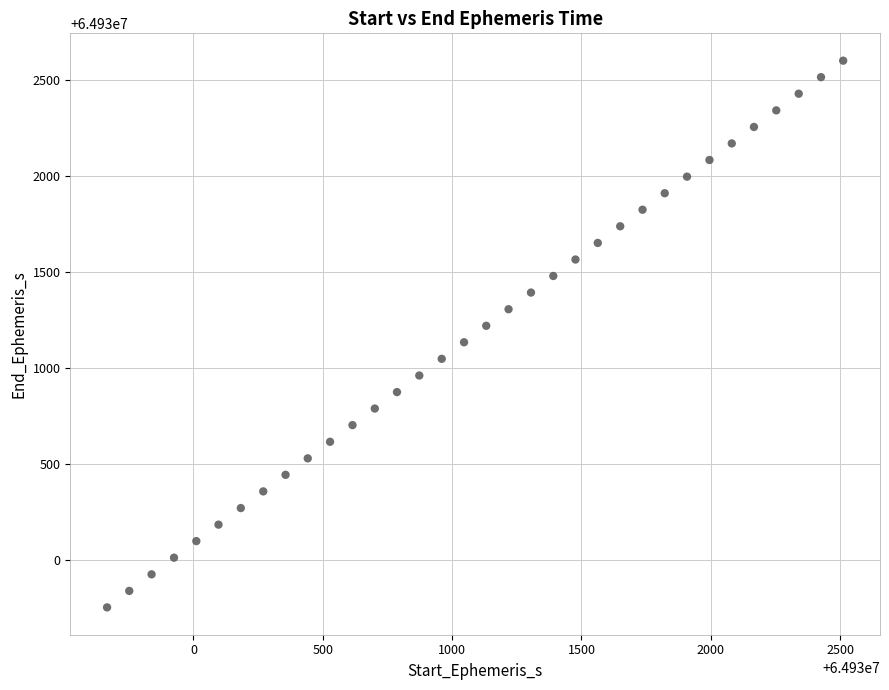

What is the range of X values (max minus min)?

2845.7